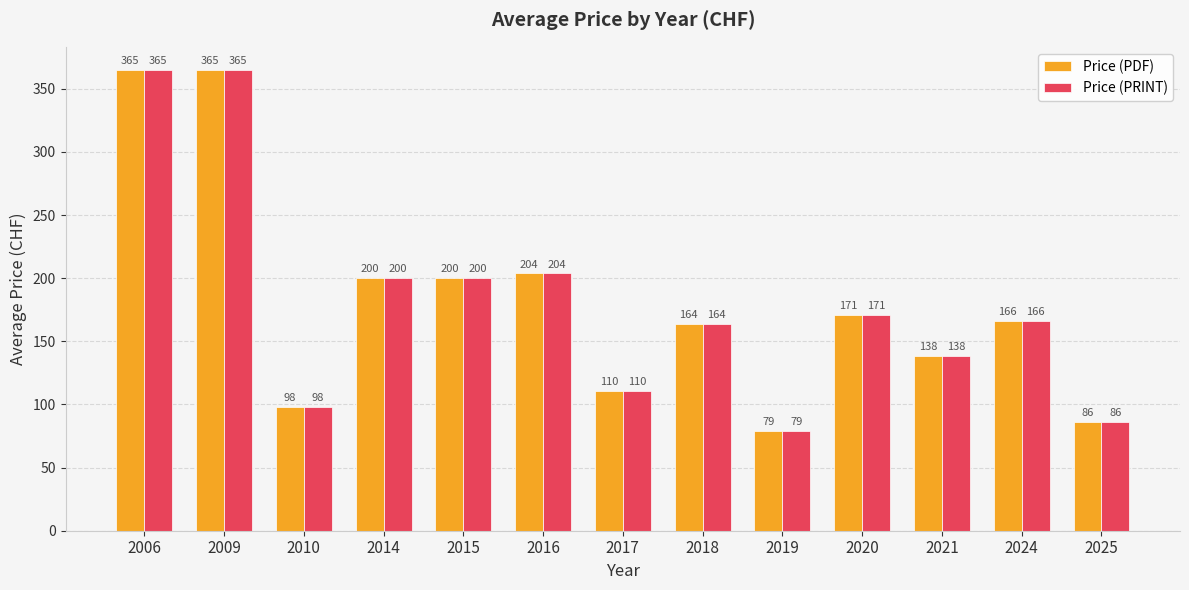

Is it true that Price (PRINT) equals 138.2 at 2021?

True